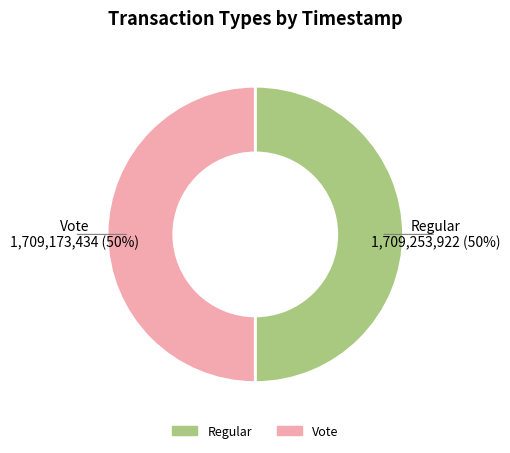

What percentage is the Vote slice, to the nearest percent?

50%